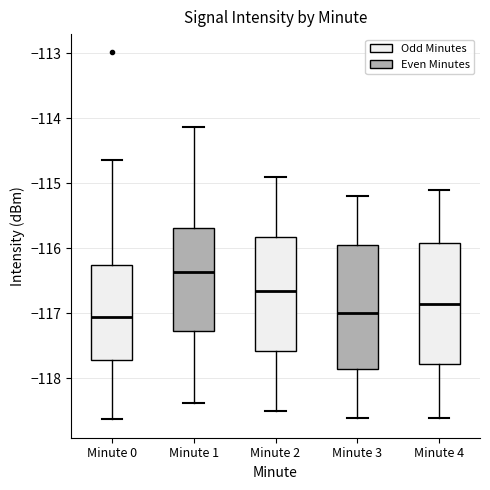

Where does the median line of the box for Minute 4 sit on the y-axis? The values are not printed on the chart, so give them approximately, as read against the axis.

-116.8